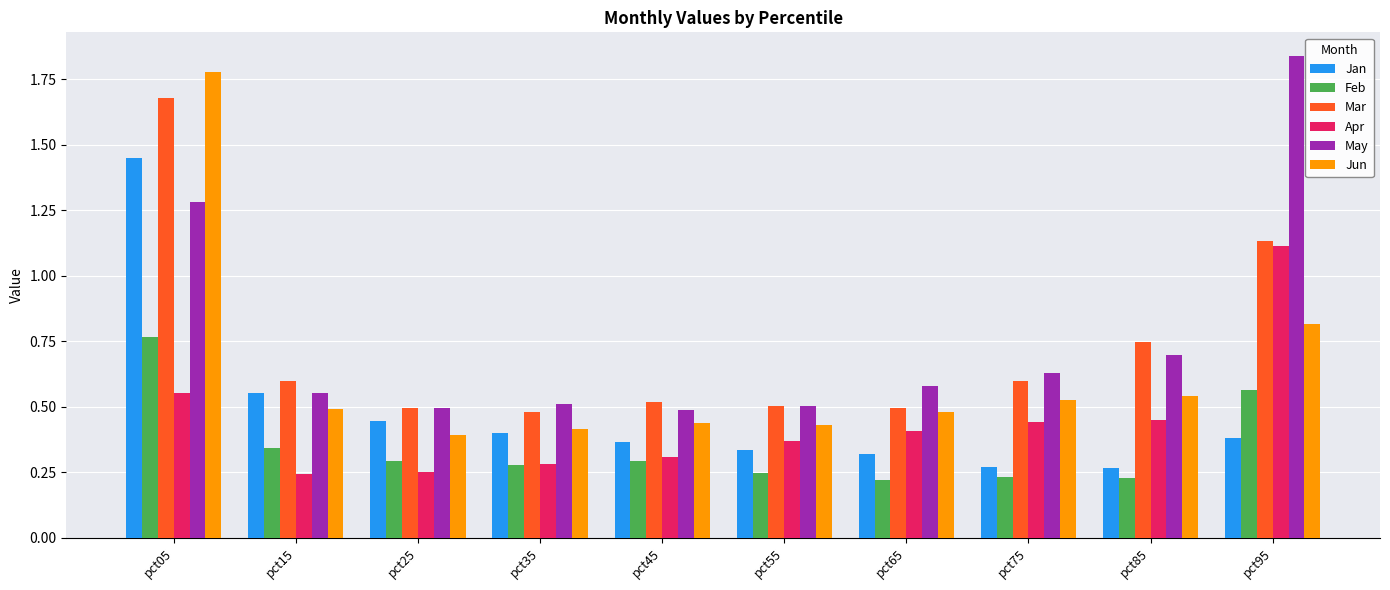

List the series in order of their peak value, lowest first.

Feb, Apr, Jan, Mar, Jun, May